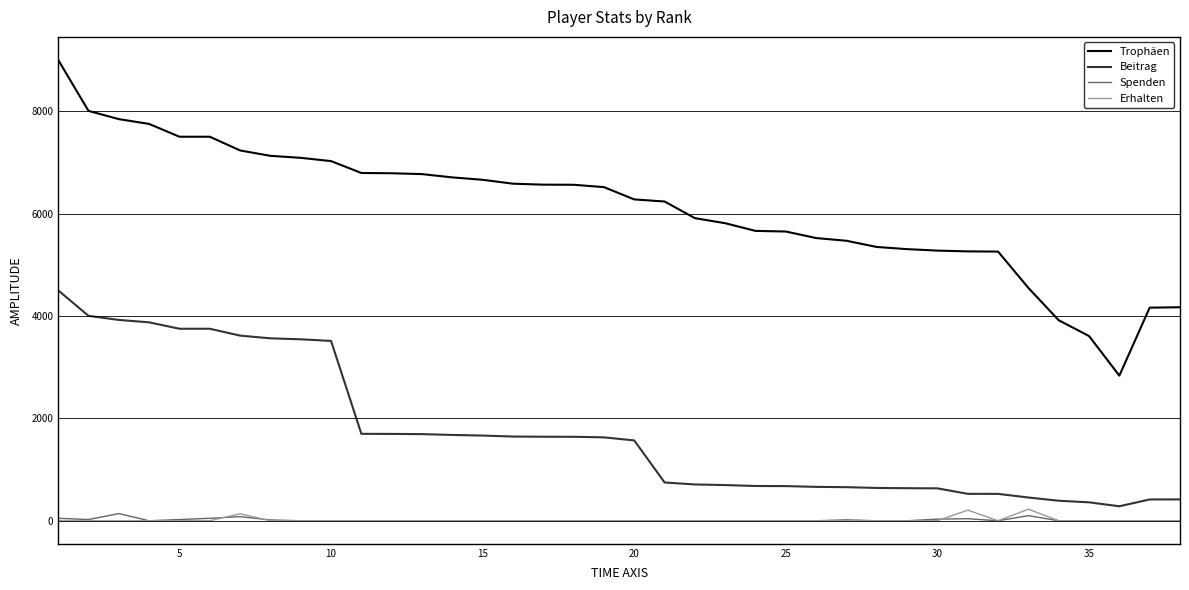

Rank the series by their maximum value, from highest to lowest.

Trophäen, Beitrag, Erhalten, Spenden